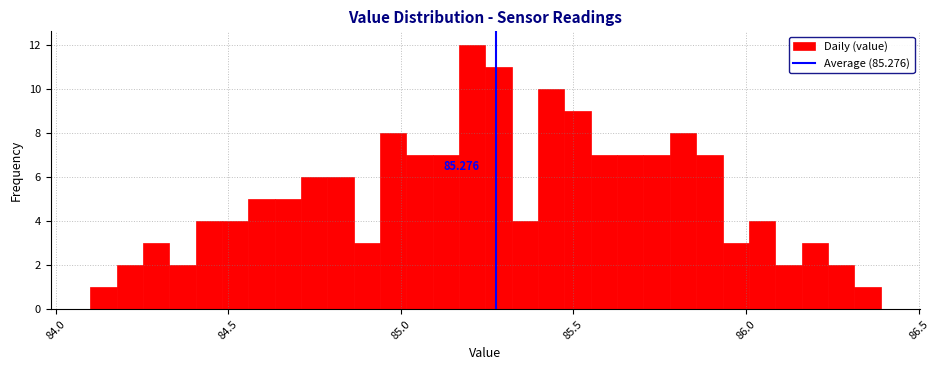

Read against the x-axis, roughly where is the centre of the tallest bar?

85.20